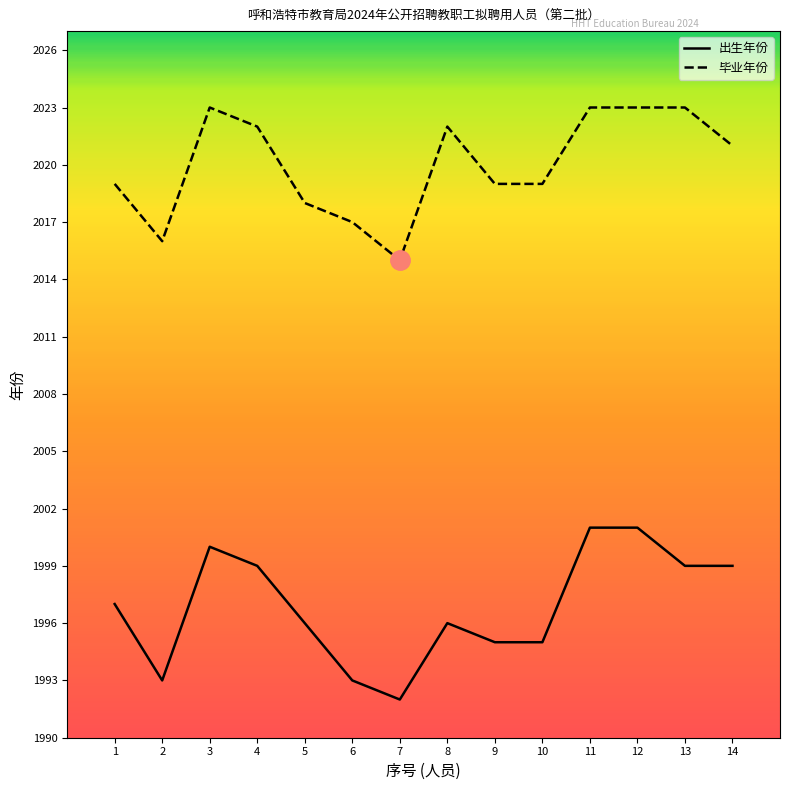

What is the average value of the 毕业年份 series?

2020